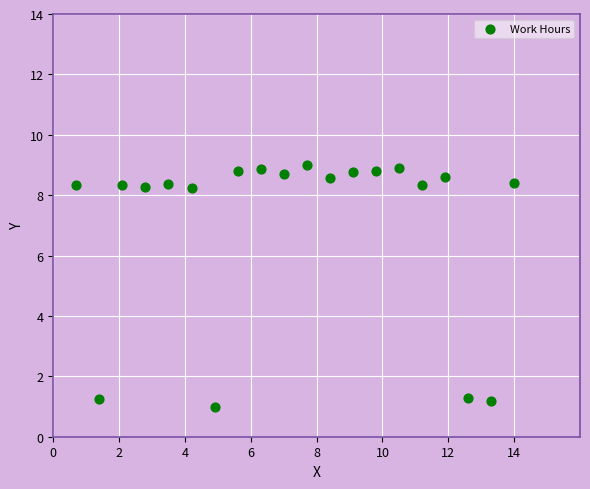

What is the range of Y values (max minus min)?

8.0